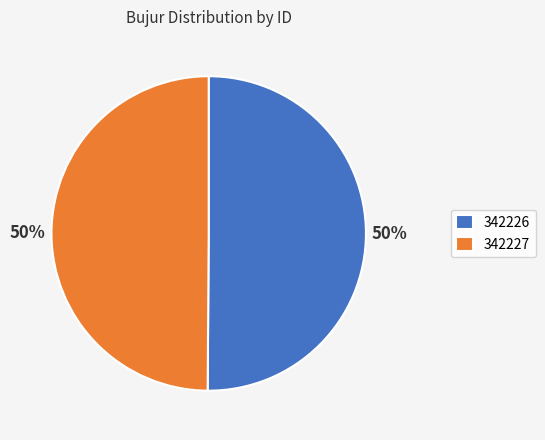

Approximately how many times larger is the value at 342226 compared to 342227?

1.0